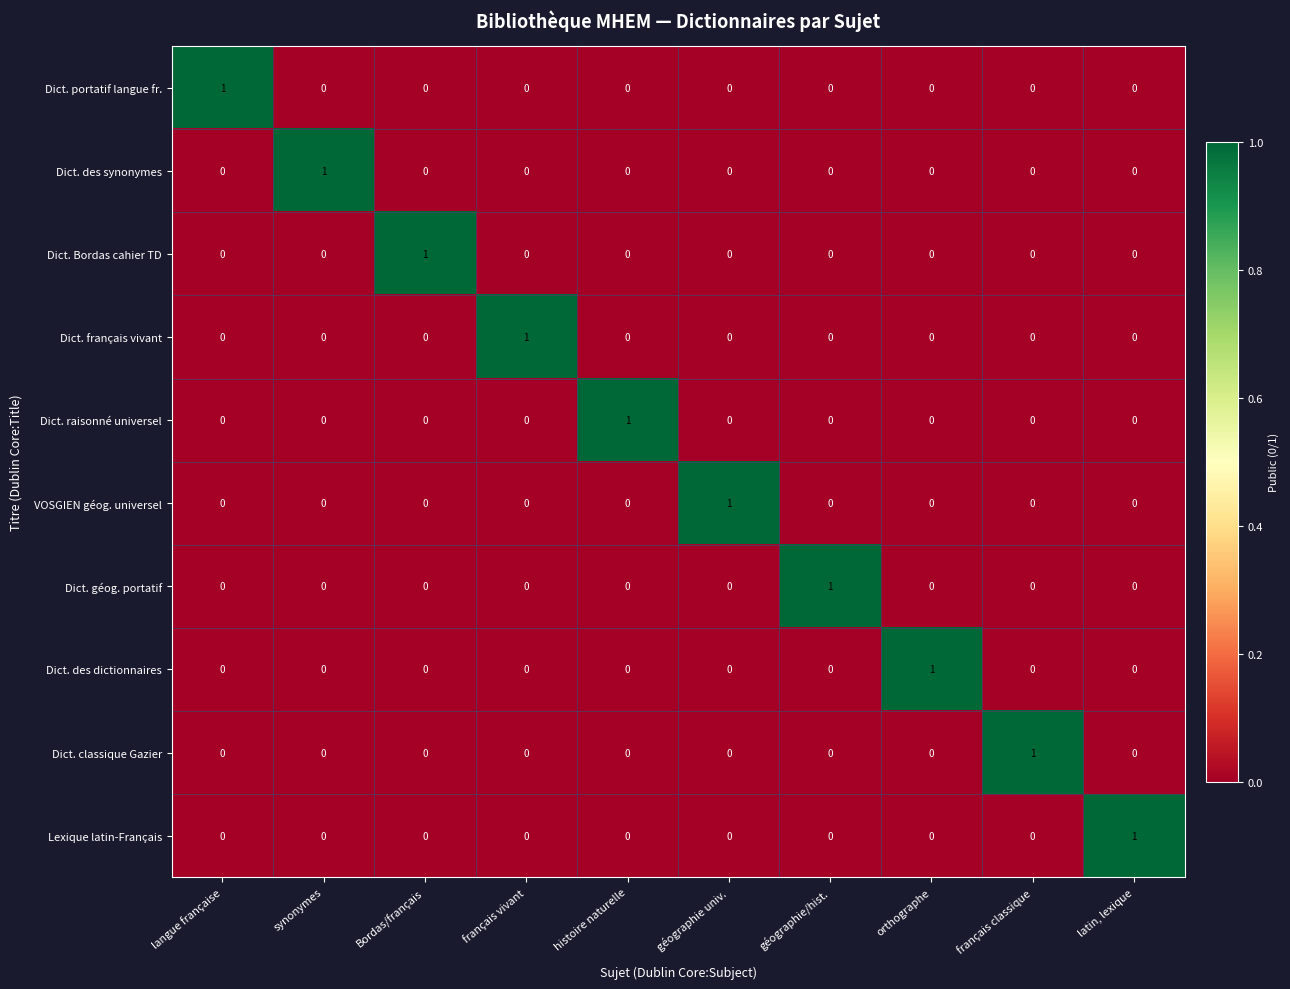

How many Dict. raisonné universel values are between 0 and 1?

10